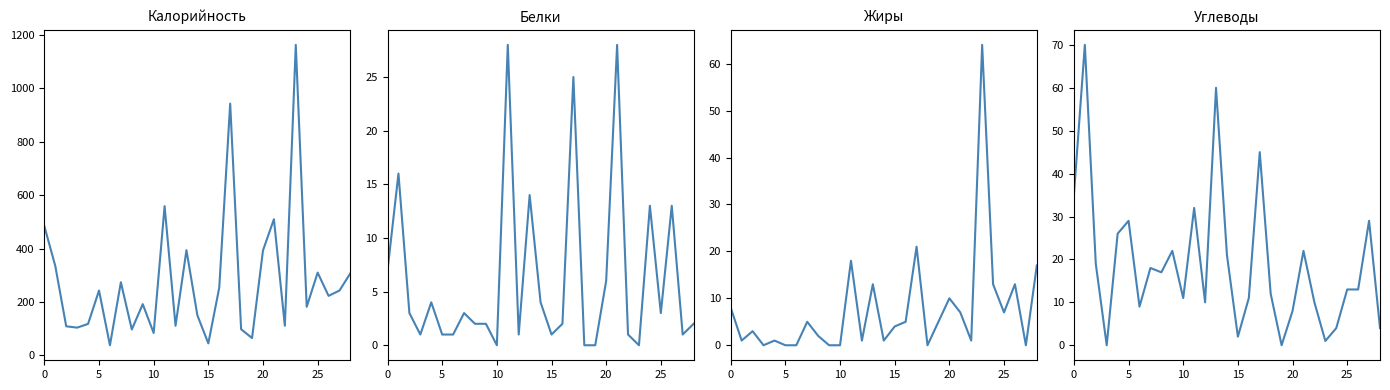

How many values in the Углеводы series are below 13?

13